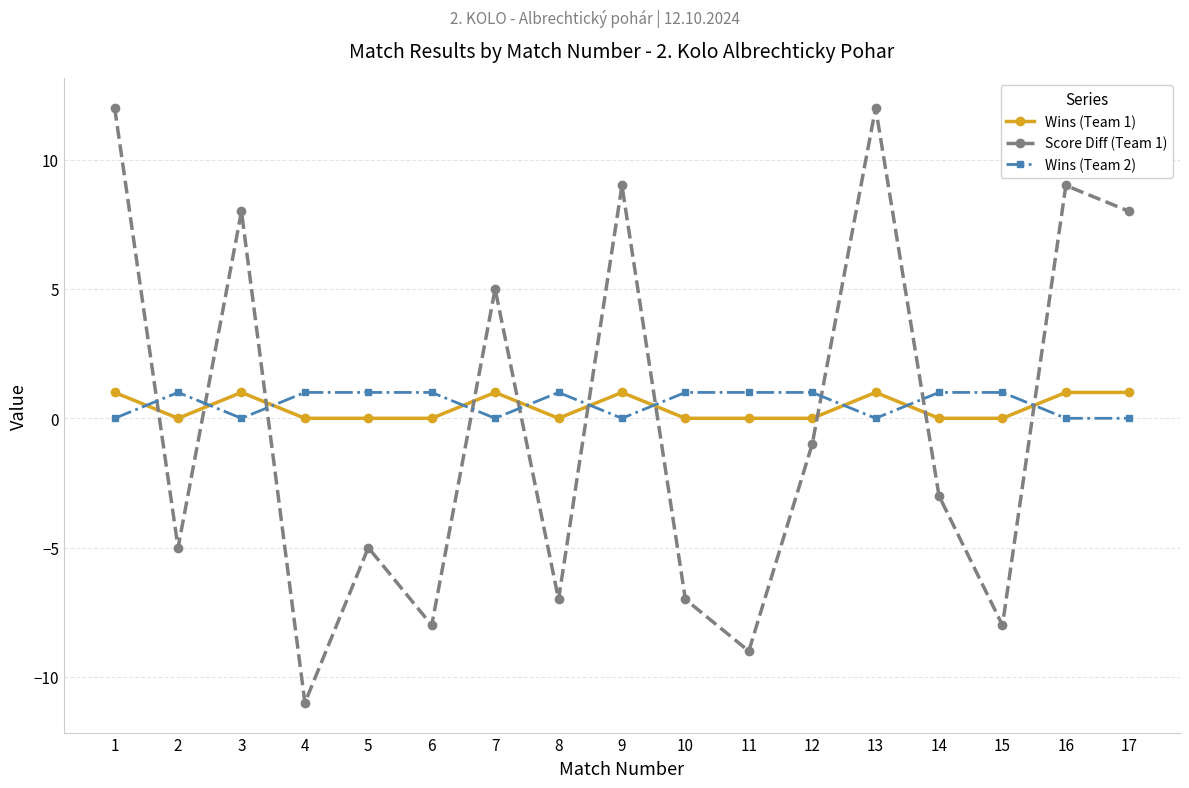

How many values in Score Diff (Team 1) are below zero?

10